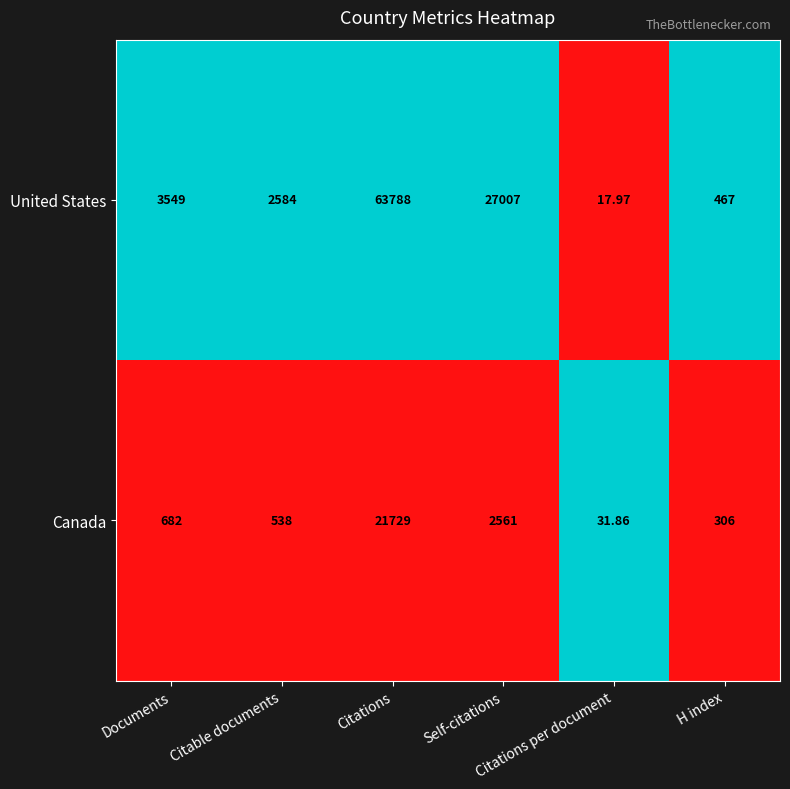

List the series in order of their peak value, highest first.

United States, Canada